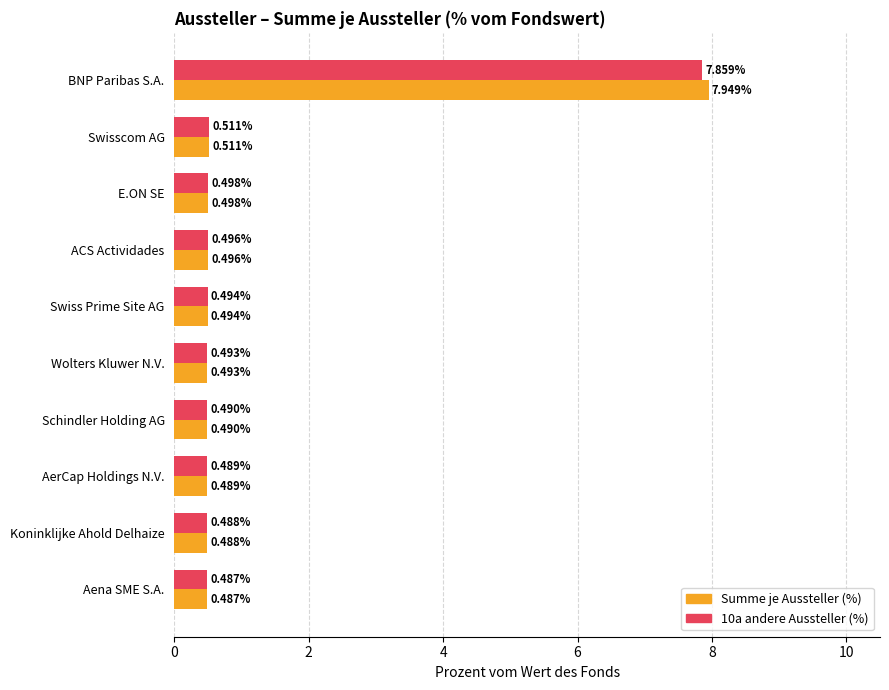

Which series has the largest range (max minus min)?

Summe je Aussteller (%)